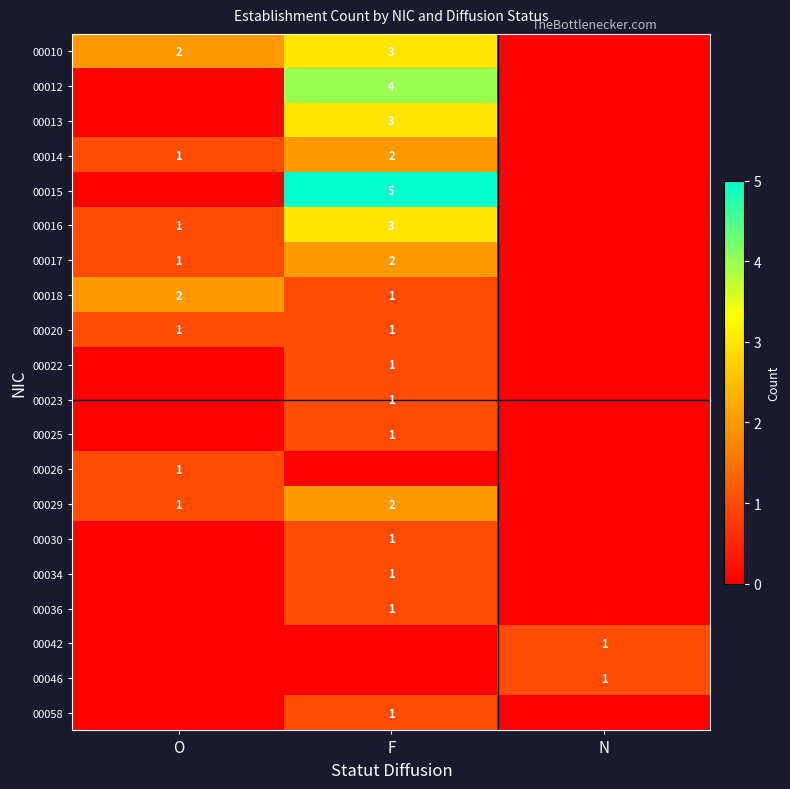

True or false: 00022 has a value of 2 at F.

False